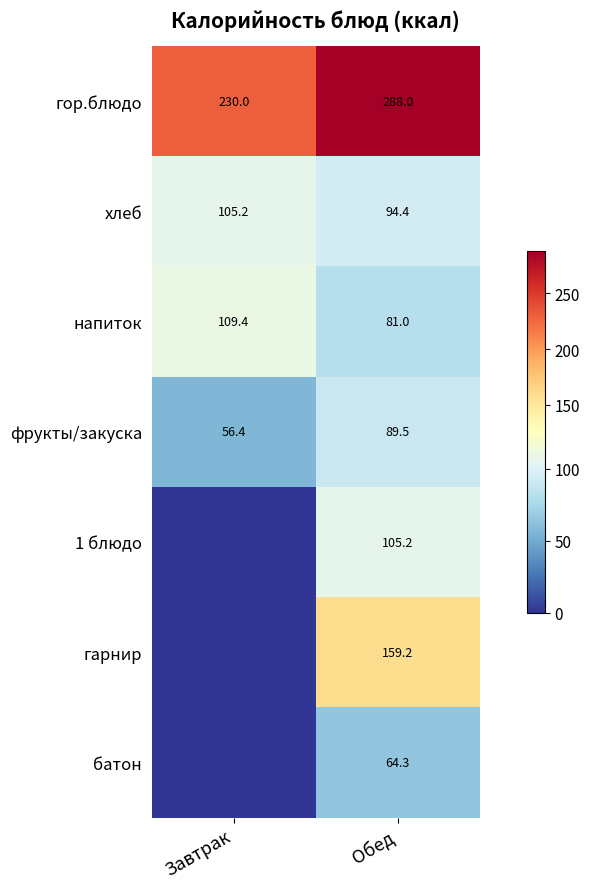

The value of хлеб at Обед is 94.4. True or false?

True